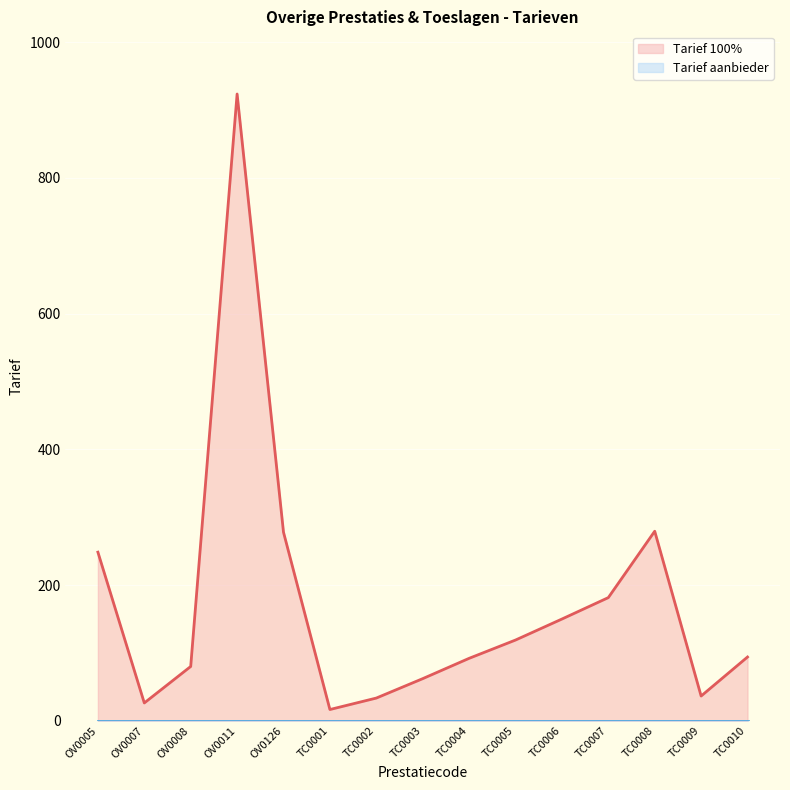

List the labels in order of value, smallest first.

TC0001, OV0007, TC0002, TC0009, TC0003, OV0008, TC0004, TC0010, TC0005, TC0006, TC0007, OV0005, OV0126, TC0008, OV0011